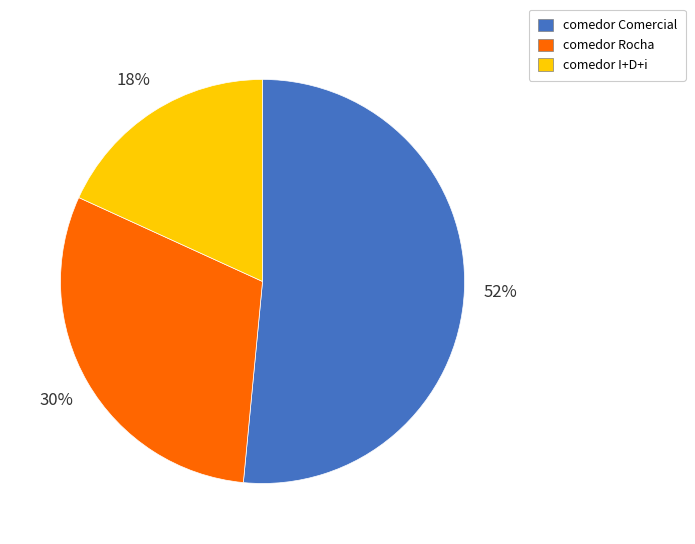

Rank the categories by value from lowest to highest.

comedor I+D+i, comedor Rocha, comedor Comercial